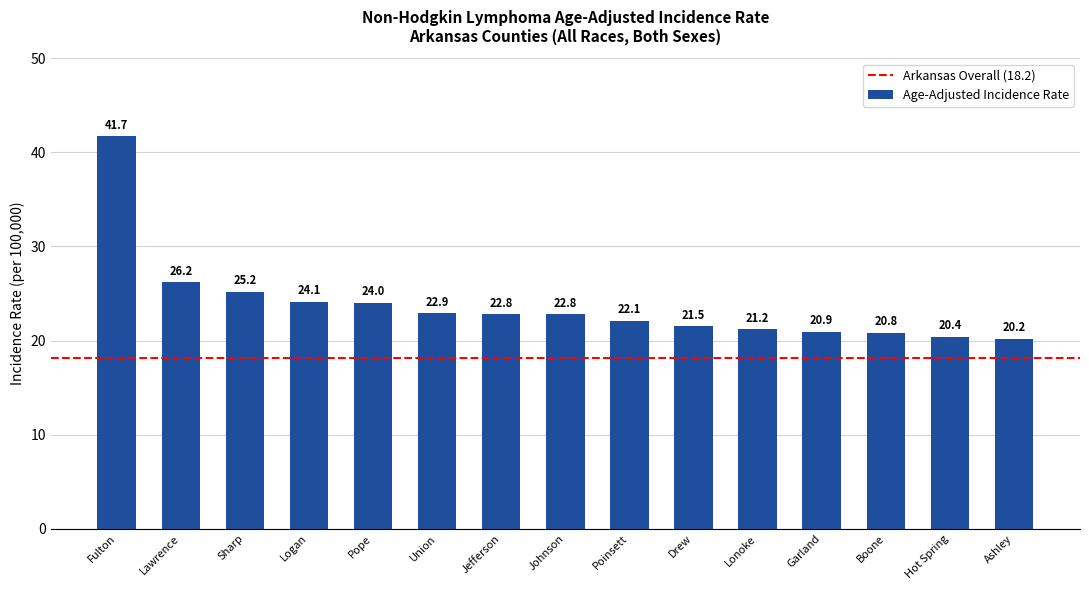

How many data points are less than 22?

6